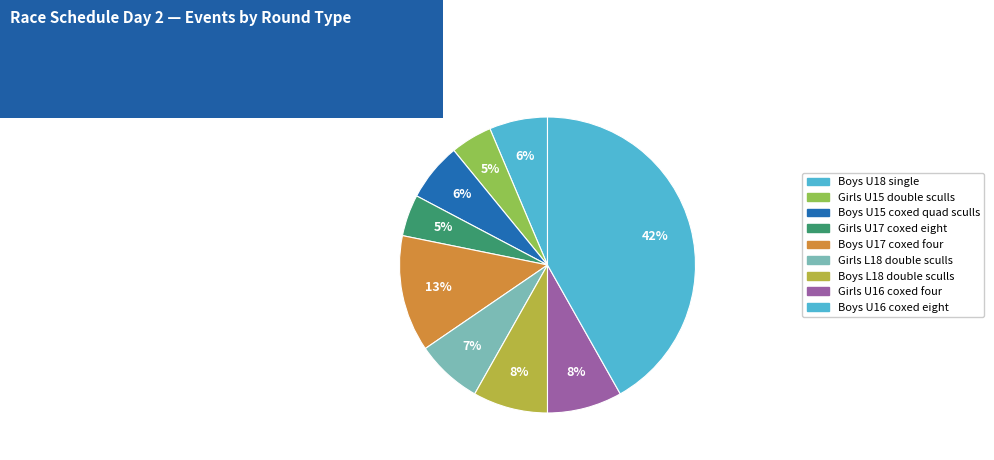

Which category has the biggest portion of the pie?

Boys U16 coxed eight